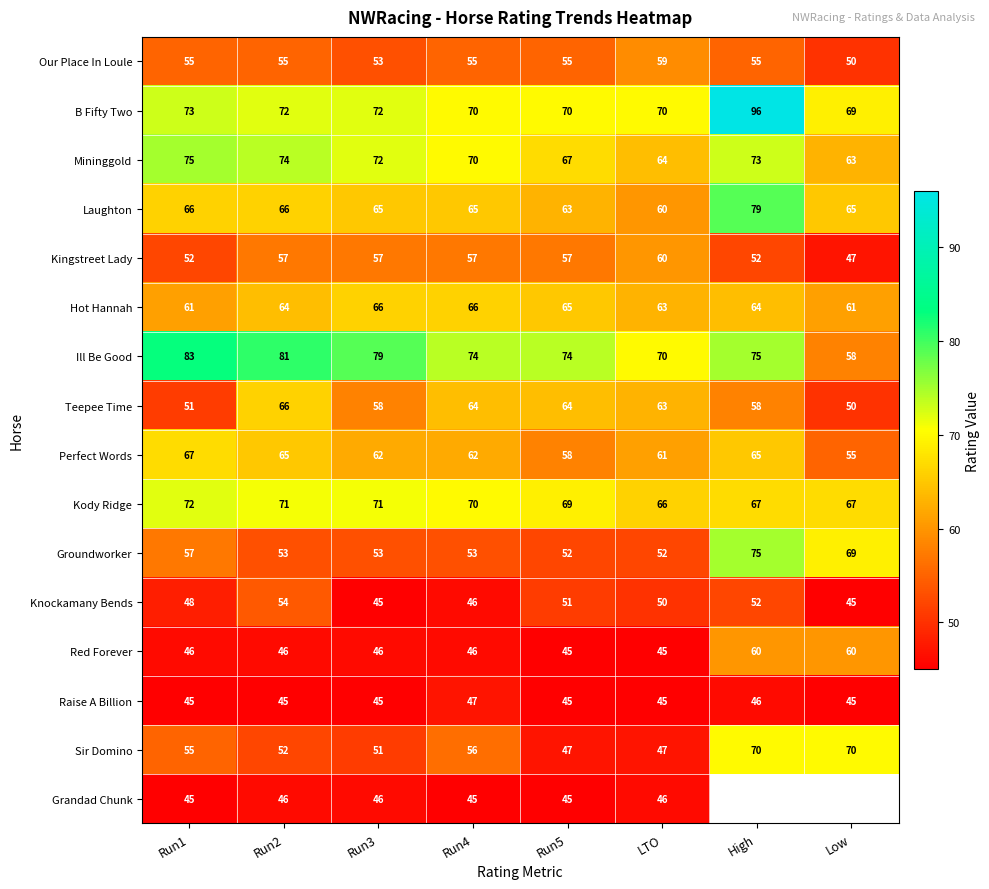

The Hot Hannah series shows 102.8 at Run2. True or false?

False